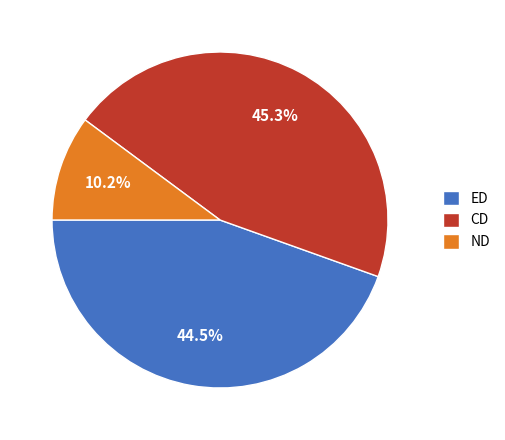

True or false: CD accounts for 45% of the total.

True